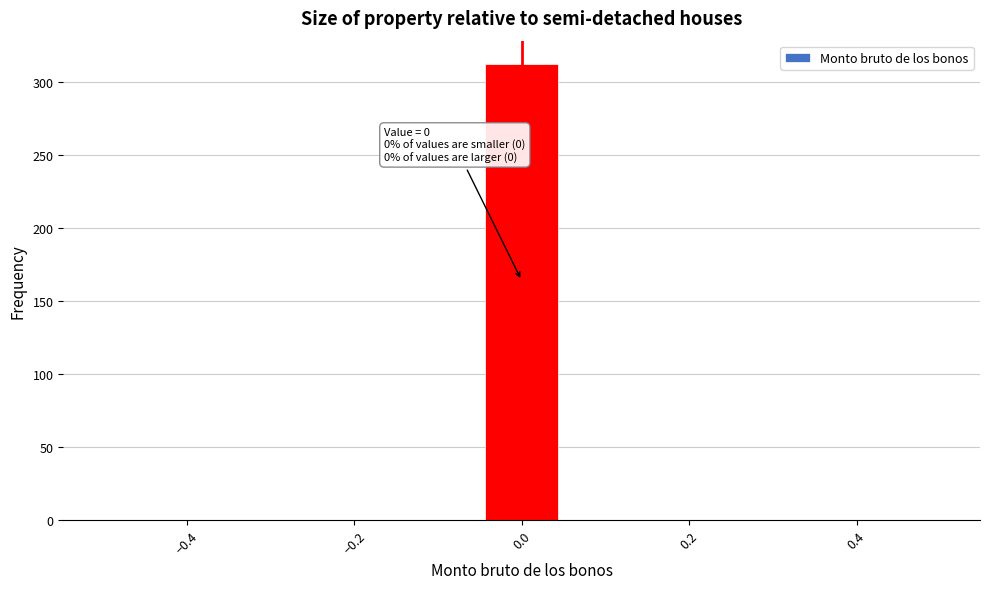

Over which range of the x-axis is the bar tallest?

-0.04 to 0.04